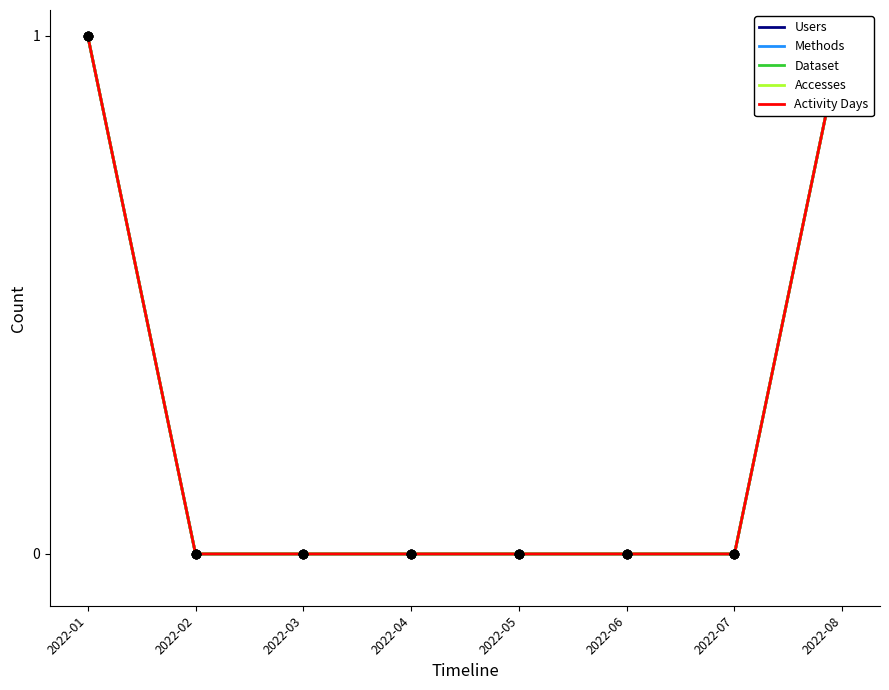

At which label is Activity Days closest to 0?

2022-02